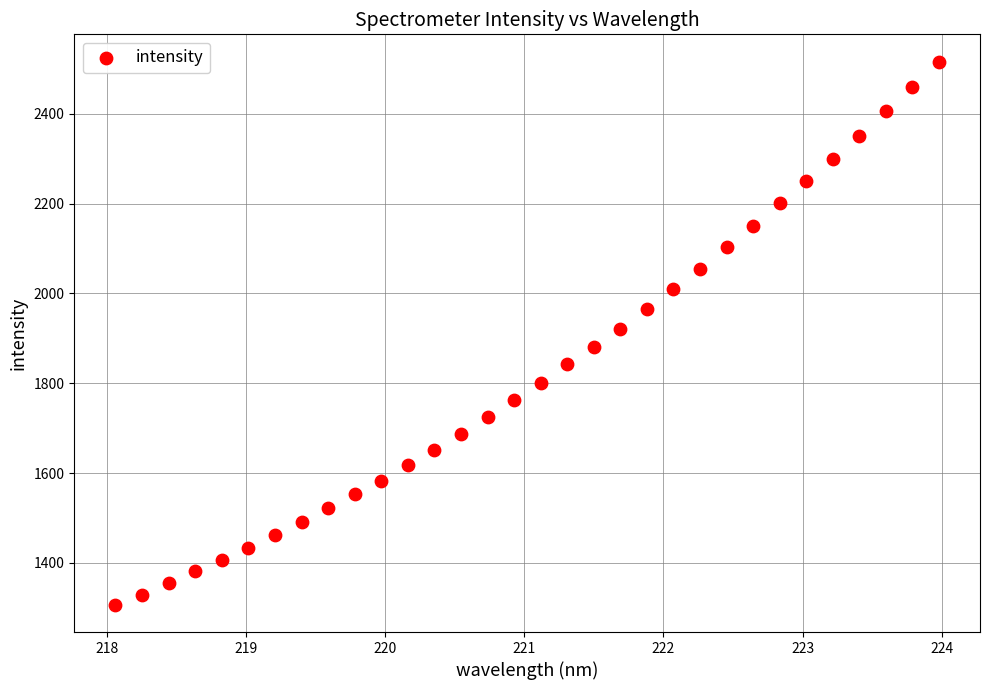

What is the range of Y values (max minus min)?

1210.6